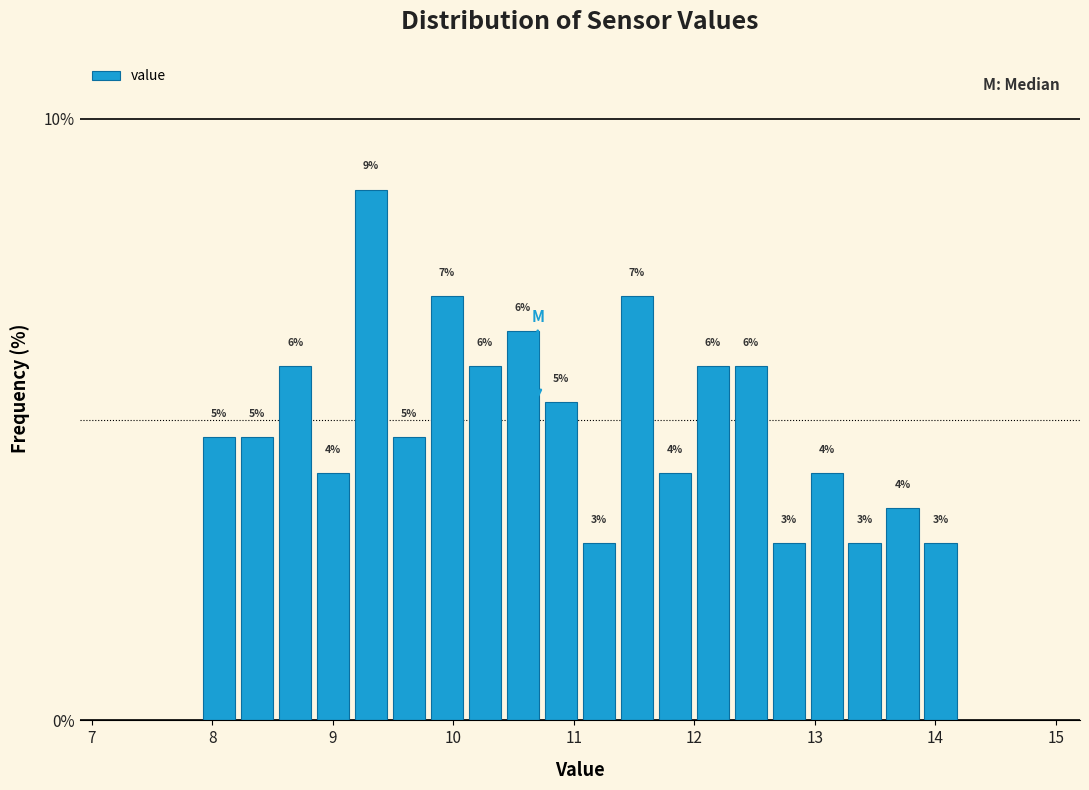

Read against the x-axis, roughly where is the centre of the tallest bar?

9.3